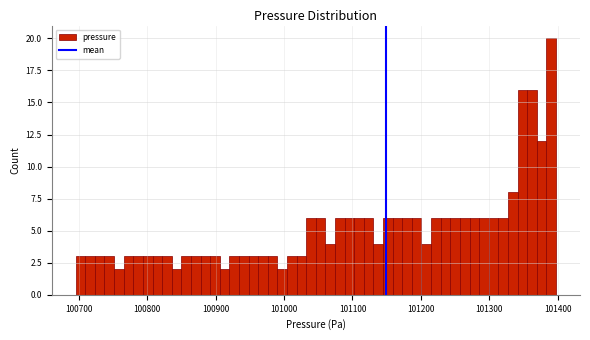

Around what value on the x-axis is the tallest bar? Give the approximate position of its centre, as read against the axis.

101390